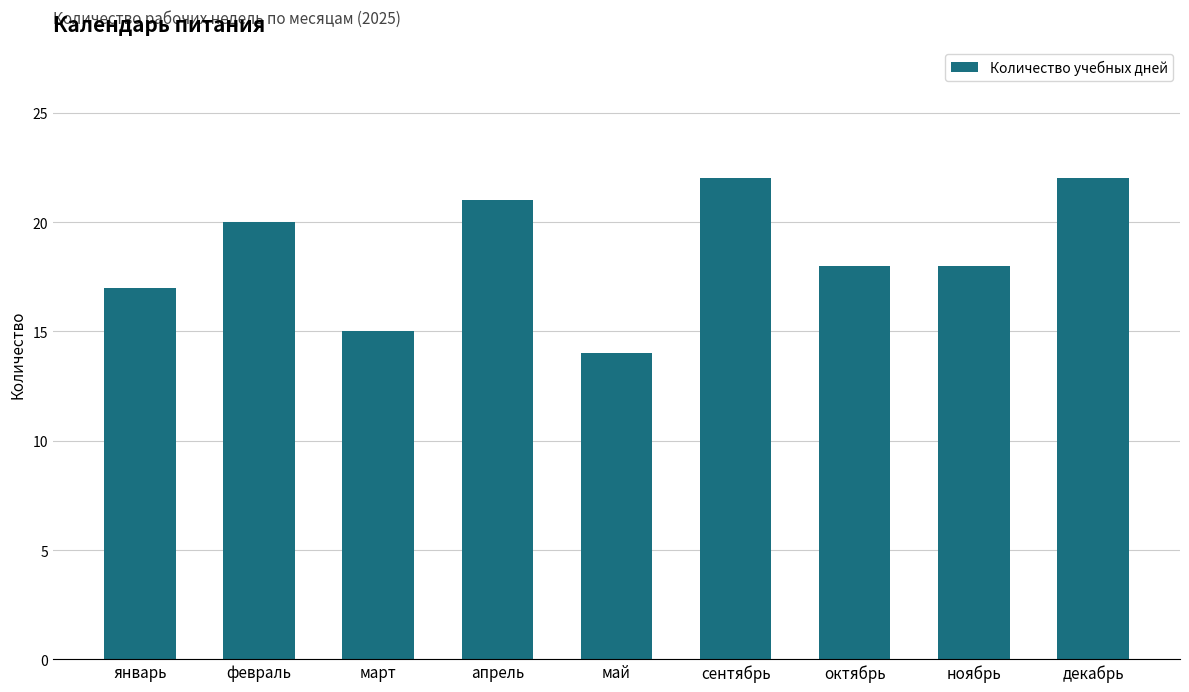

What is the value of the 5th bar from the left?

14